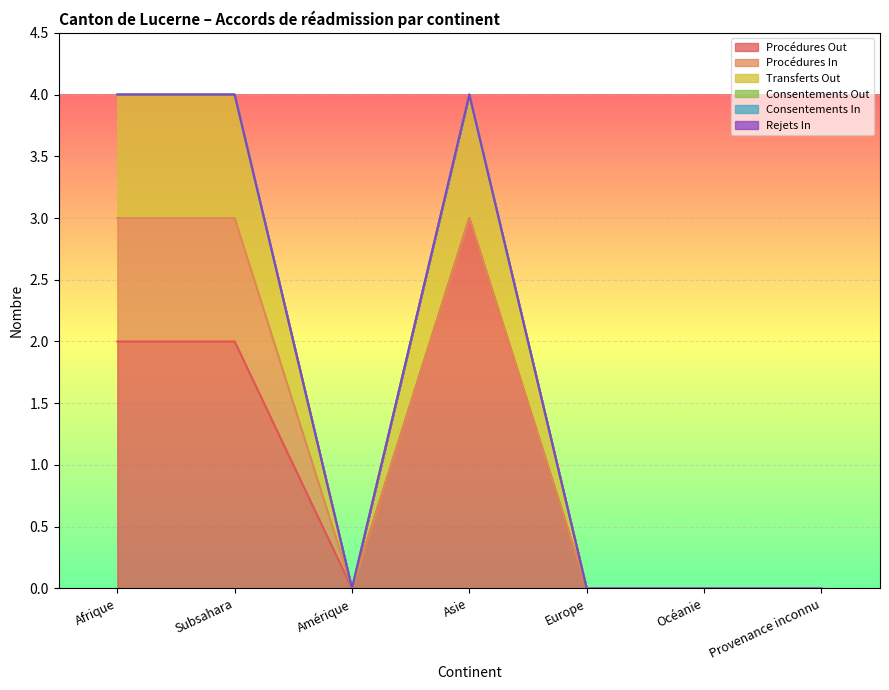

The value of Procédures Out at Subsahara is 1. True or false?

False